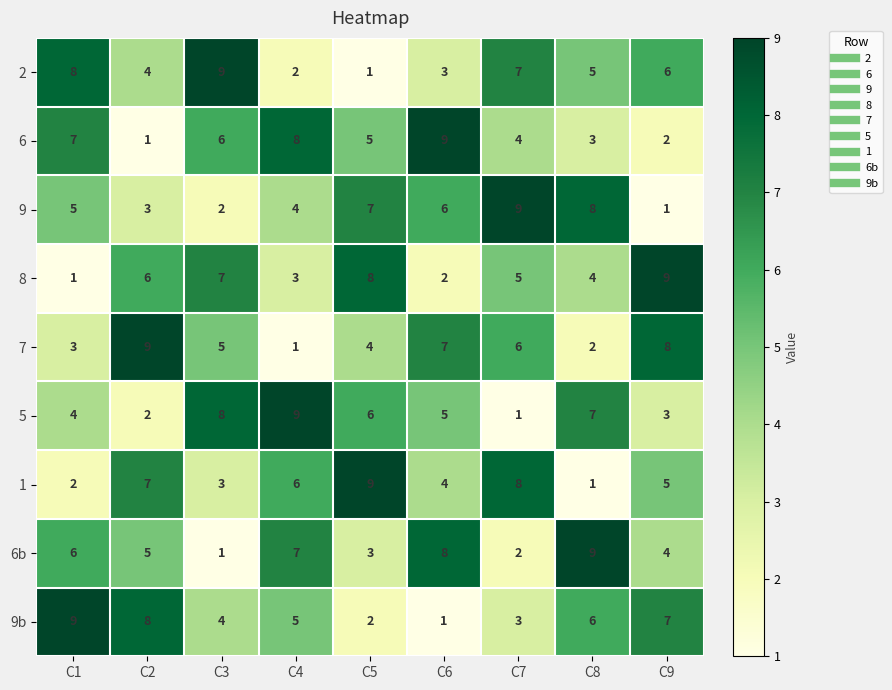

Is it true that 1 equals 3 at C3?

True